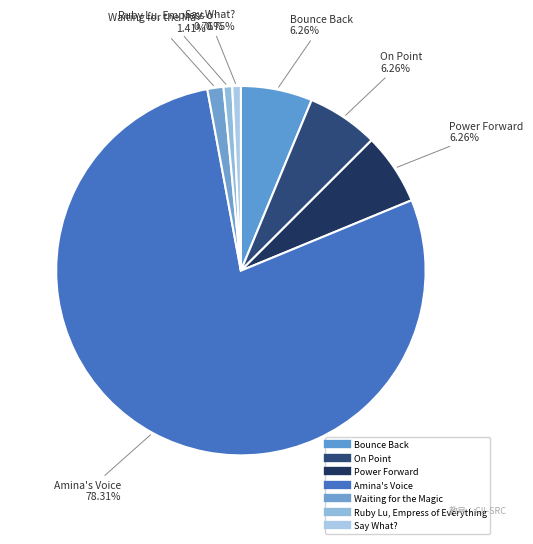

Is there a majority slice in this chart?

Yes